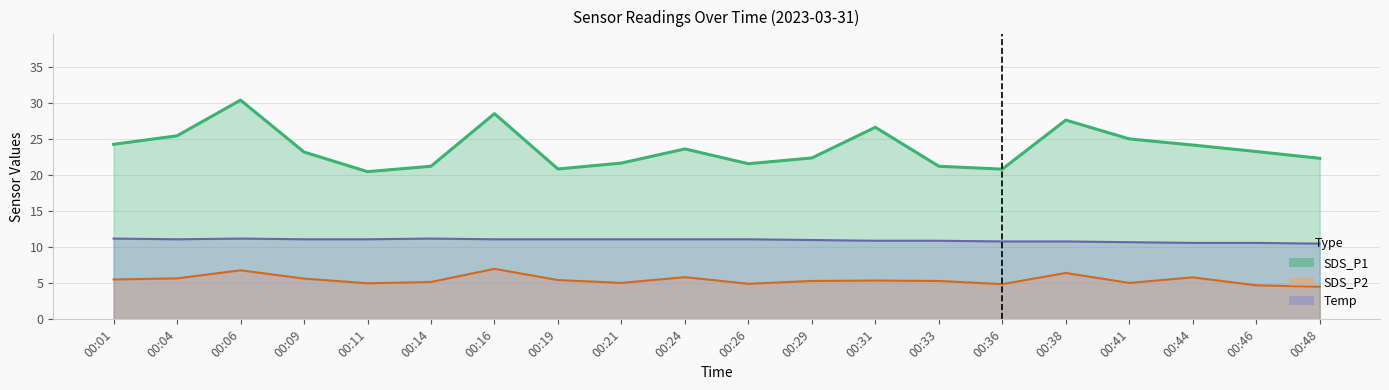

At which category does SDS_P1 reach its first local valley?

00:11